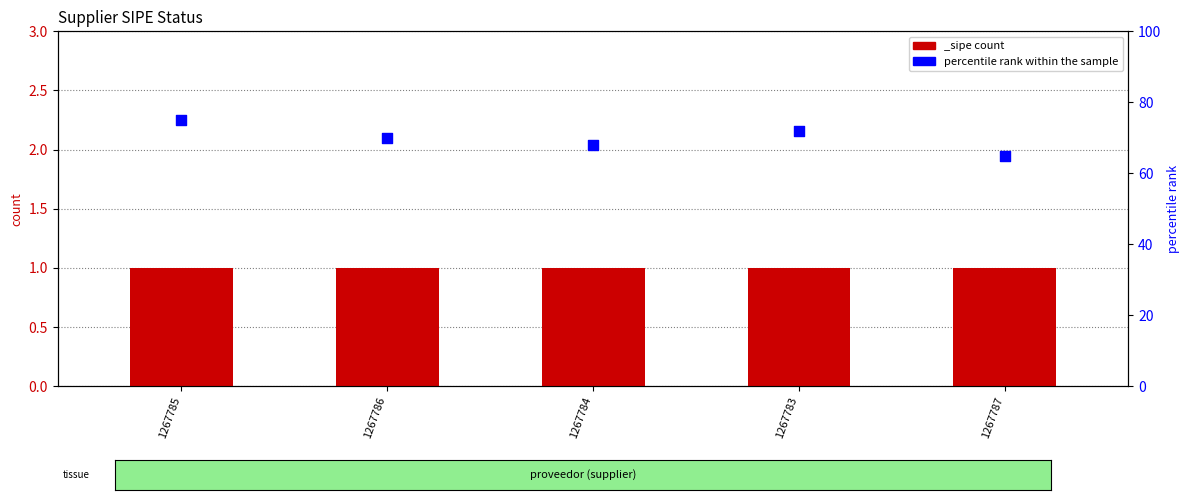

What is the change in value from 1267783 to 1267787?

-7